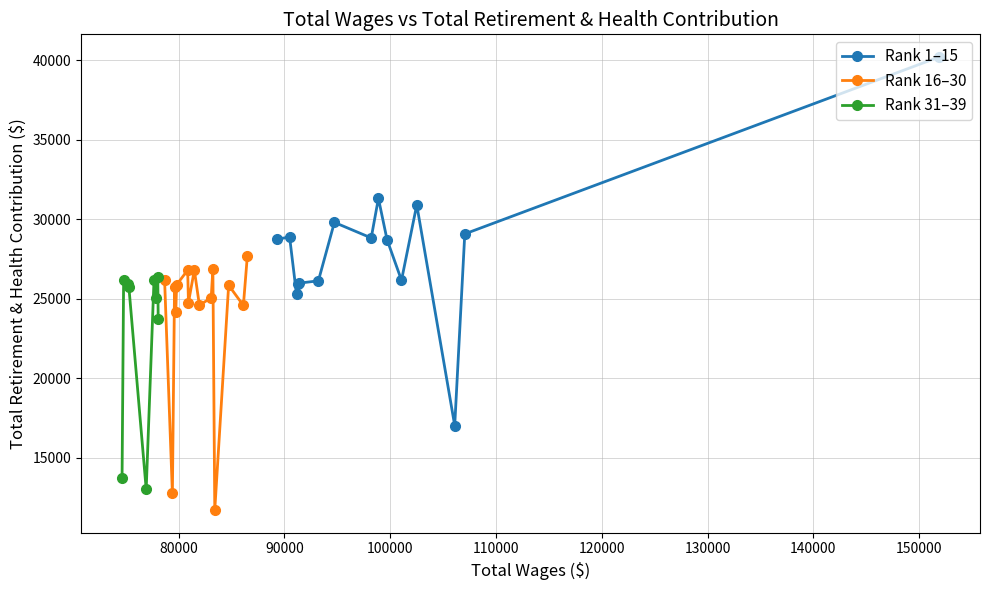

What is the difference between the highest and lowest values at 91145?

25274